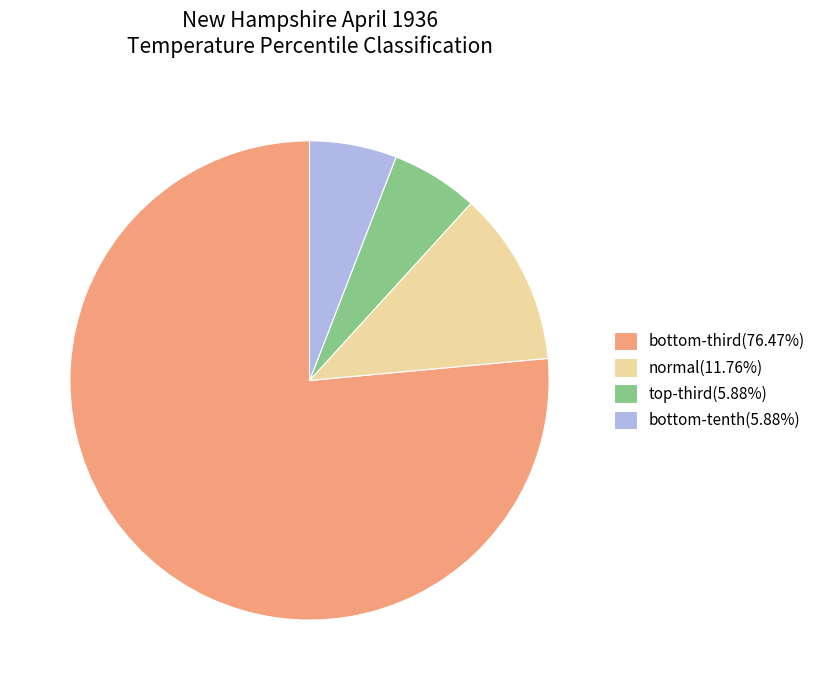

How many slices are in this pie chart?

4